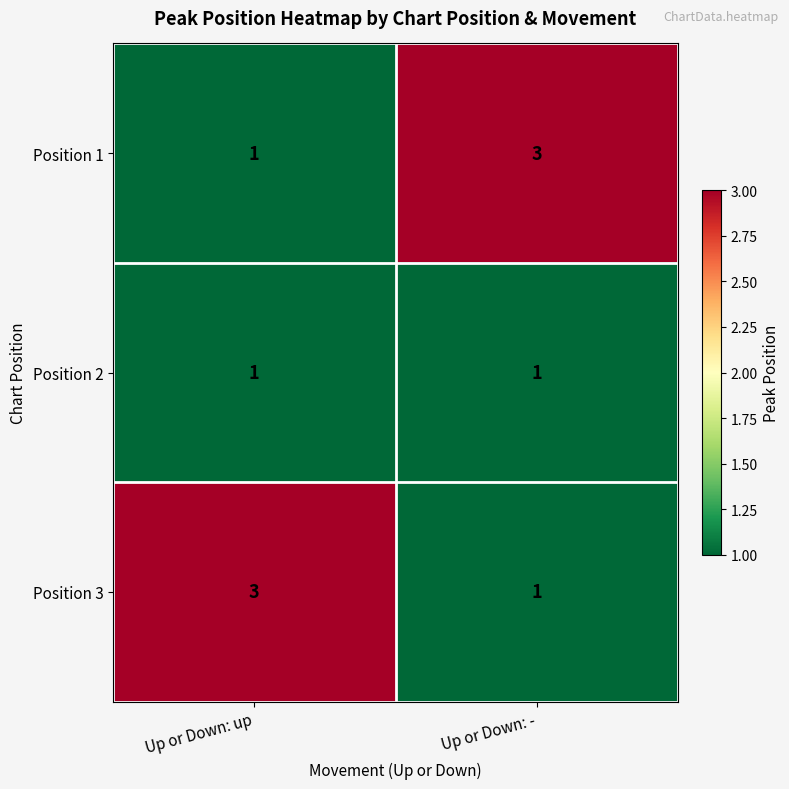

The Position 1 series shows 3 at Up or Down: -. True or false?

True